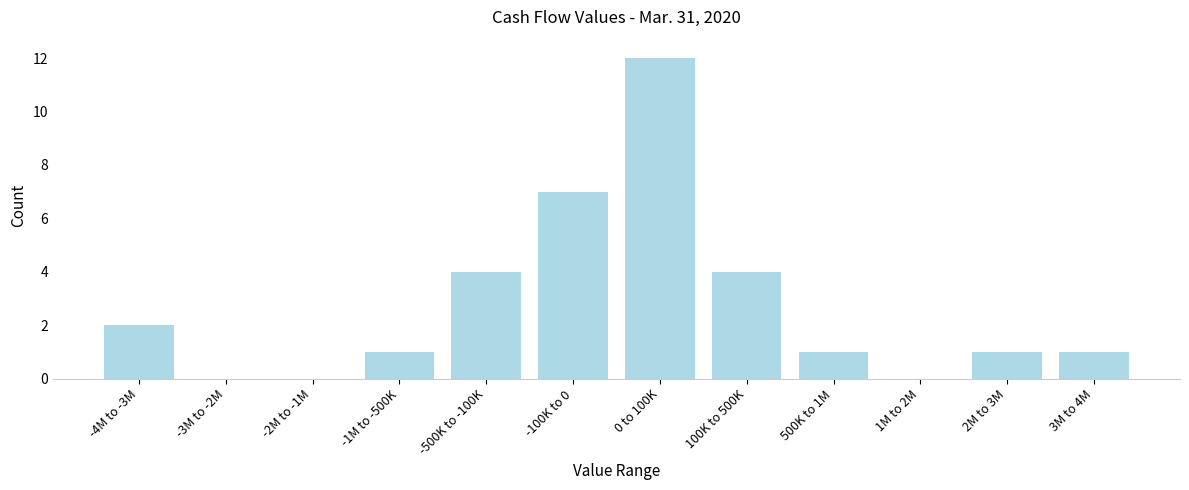

Reading left to right, list all the values displayed in this chart.

-4M to -3M=2	-3M to -2M=0	-2M to -1M=0	-1M to -500K=1	-500K to -100K=4	-100K to 0=7	0 to 100K=12	100K to 500K=4	500K to 1M=1	1M to 2M=0	2M to 3M=1	3M to 4M=1